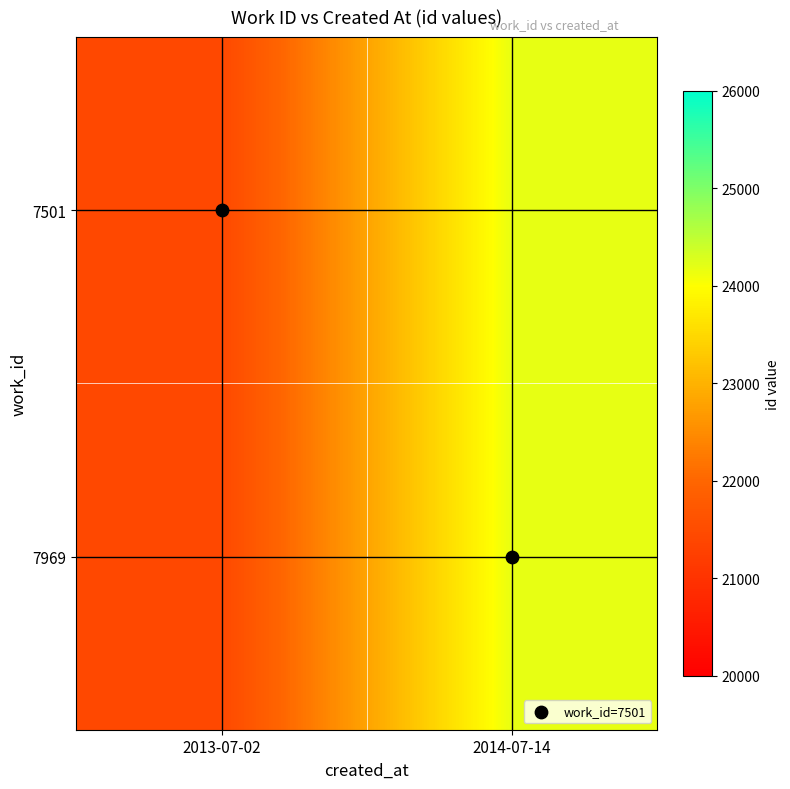

List the series in order of their peak value, lowest first.

7501, 7969